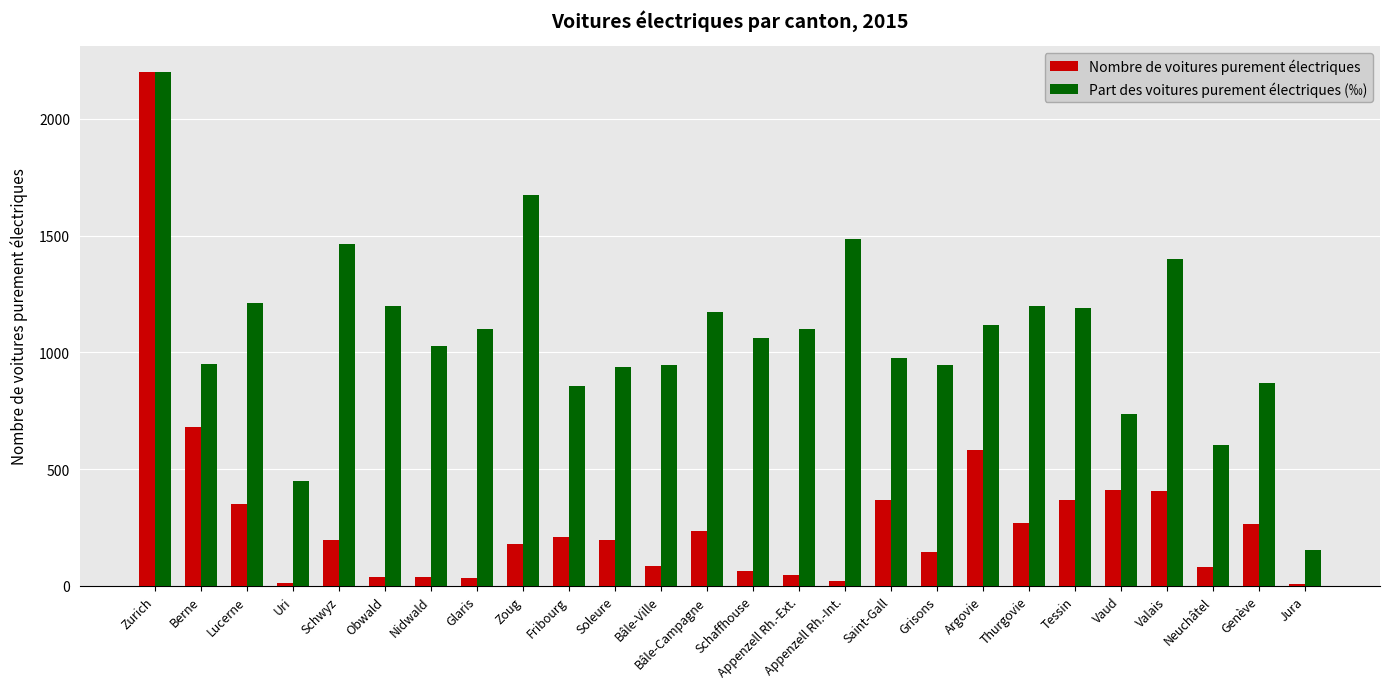

How many distinct data groups are displayed?

2